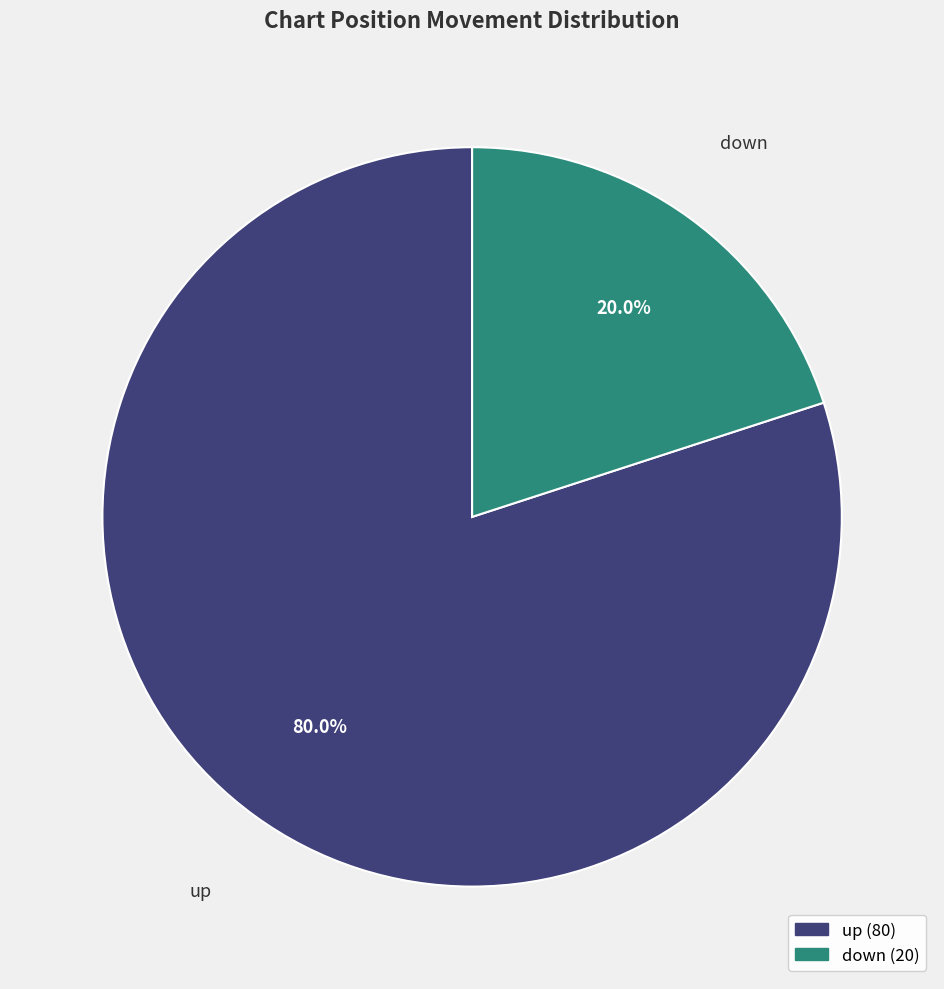

Which slice represents more than half of the pie?

up